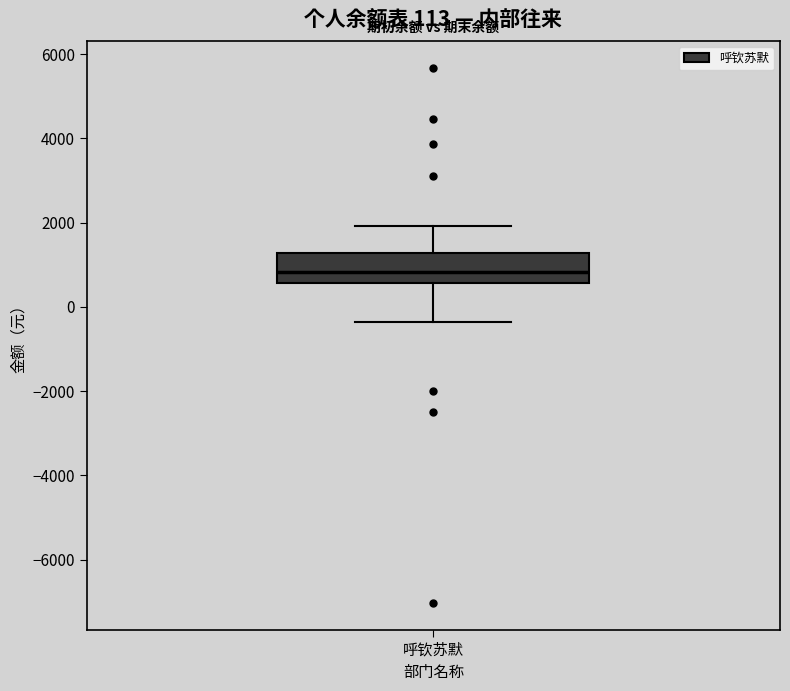

Read this box plot against the y-axis: the position of the median line, the range covered by the box, and the ends of both whiskers. The values are not printed on the chart, so give them approximately, as read against the axis.

median 800, box 600 to 1200, whiskers -400 to 2000